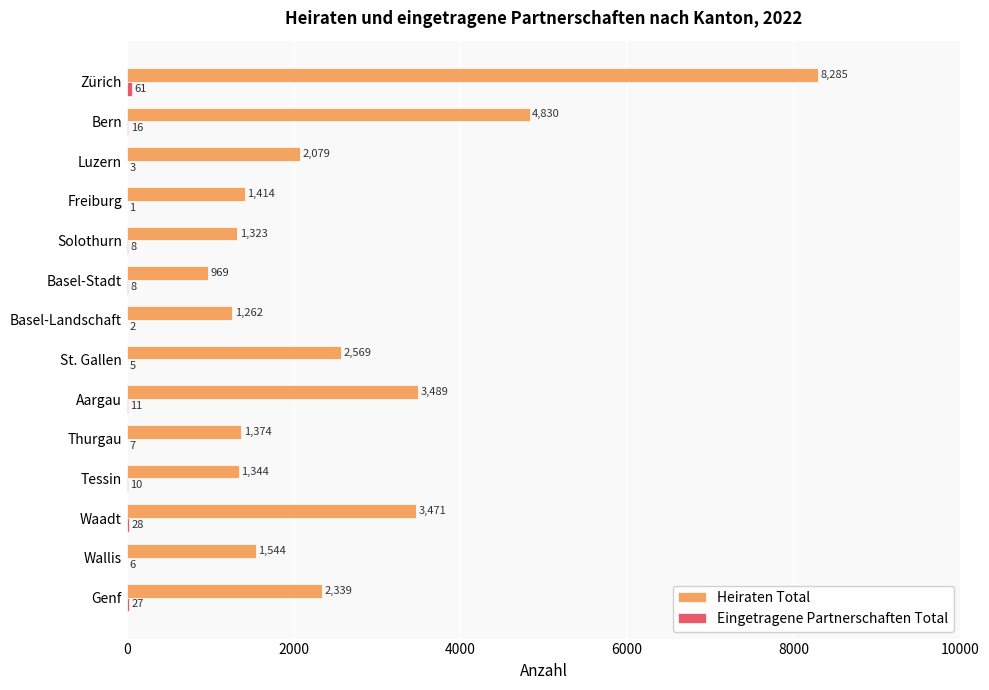

At which category is the sum across all series the highest?

Zürich